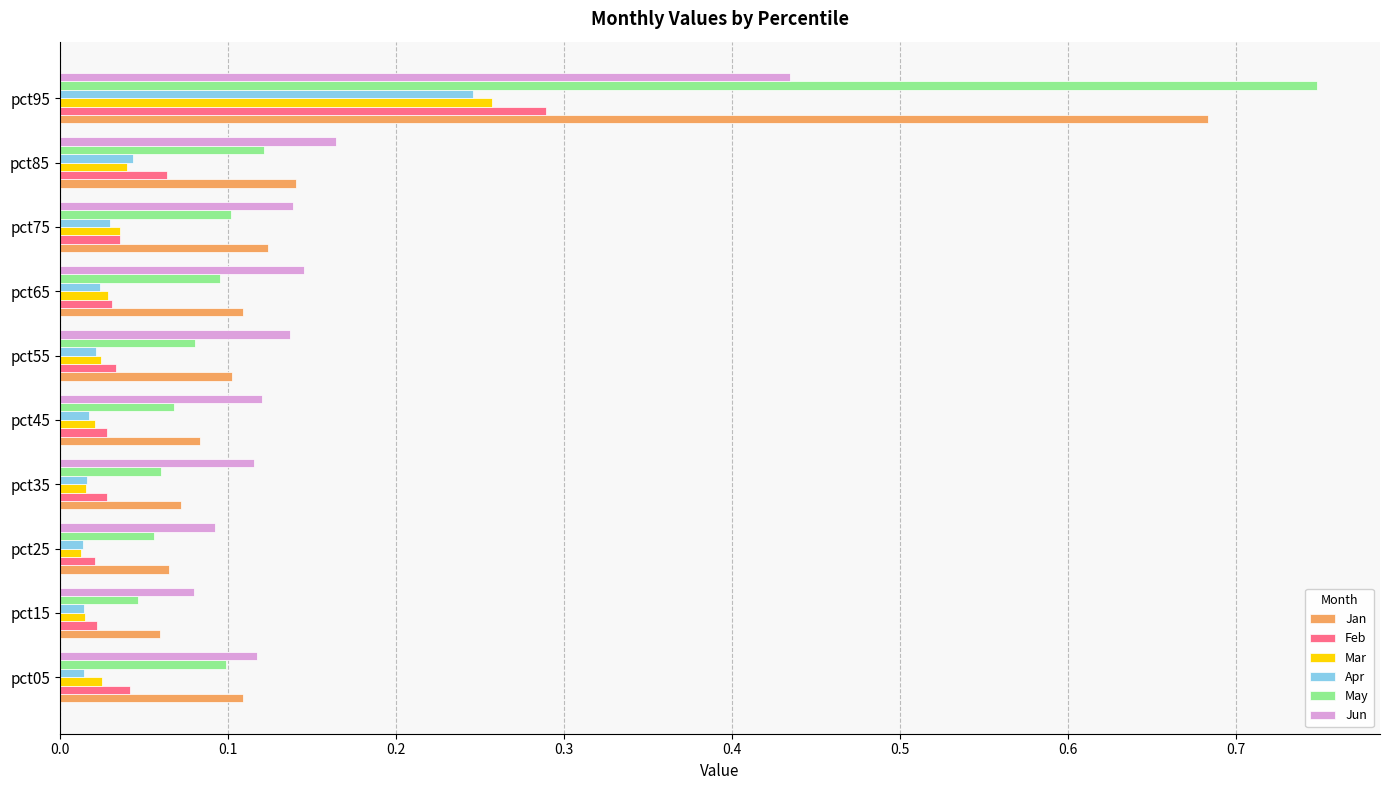

Which series has the largest range (max minus min)?

May